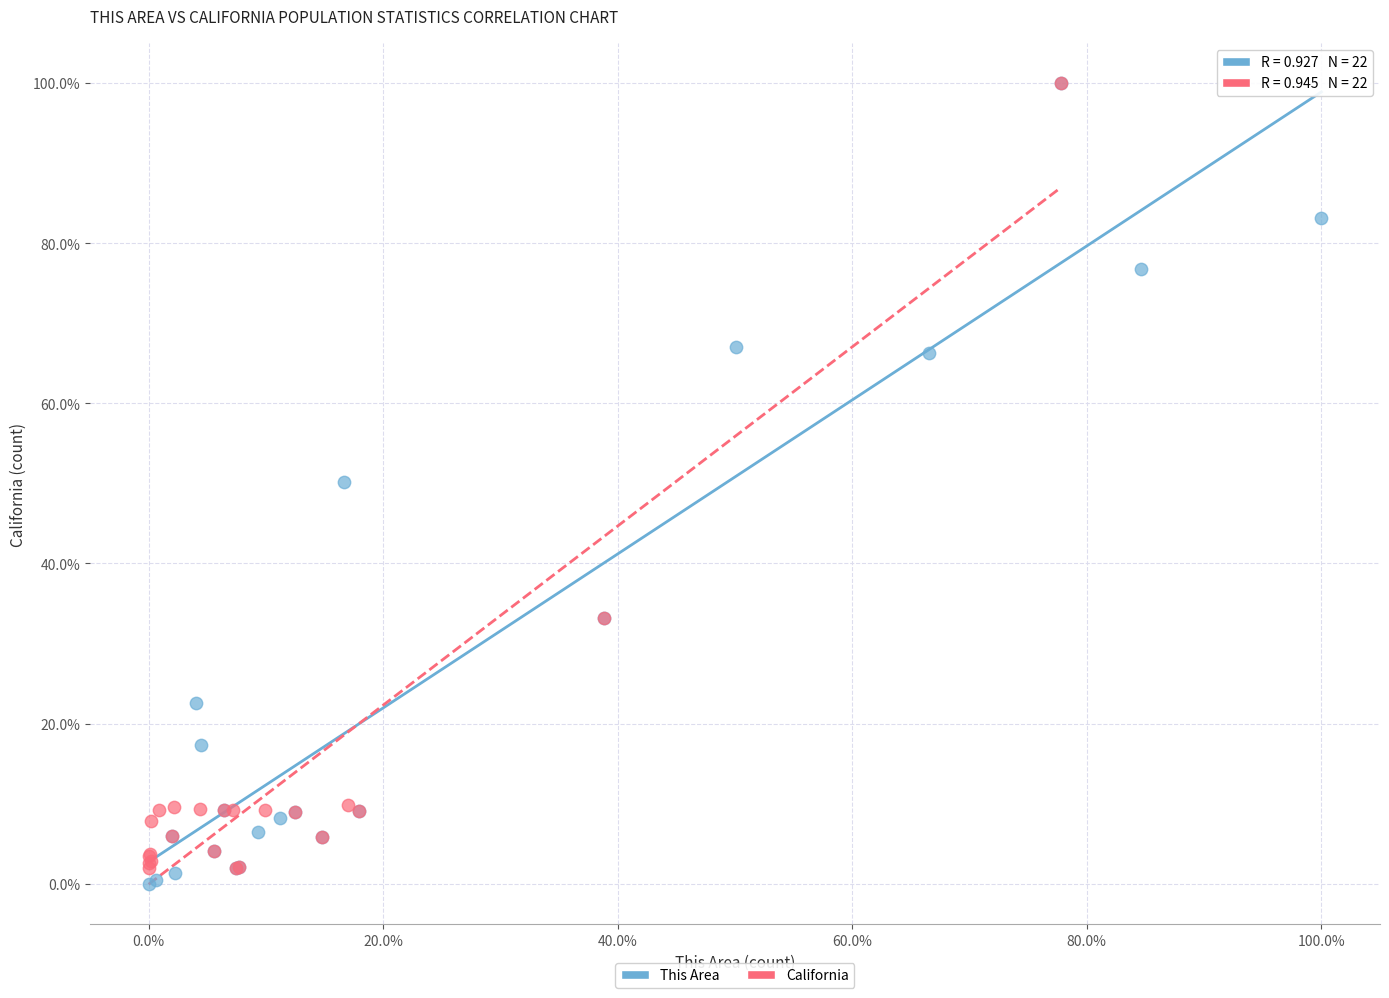

Which series has the largest Y range (max minus min)?

This Area